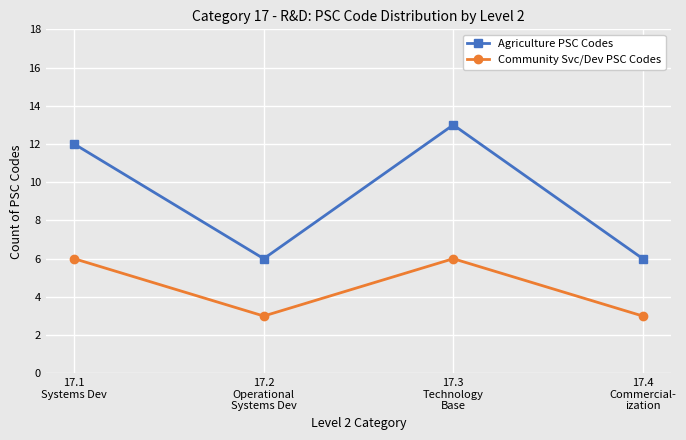

How many Community Svc/Dev PSC Codes values are between 3 and 6?

4